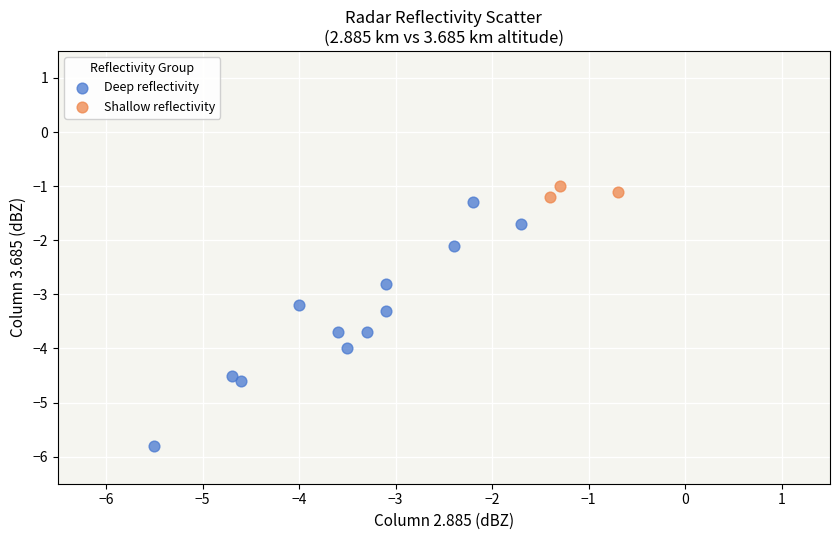

Which series has the widest spread of Y values?

Deep reflectivity